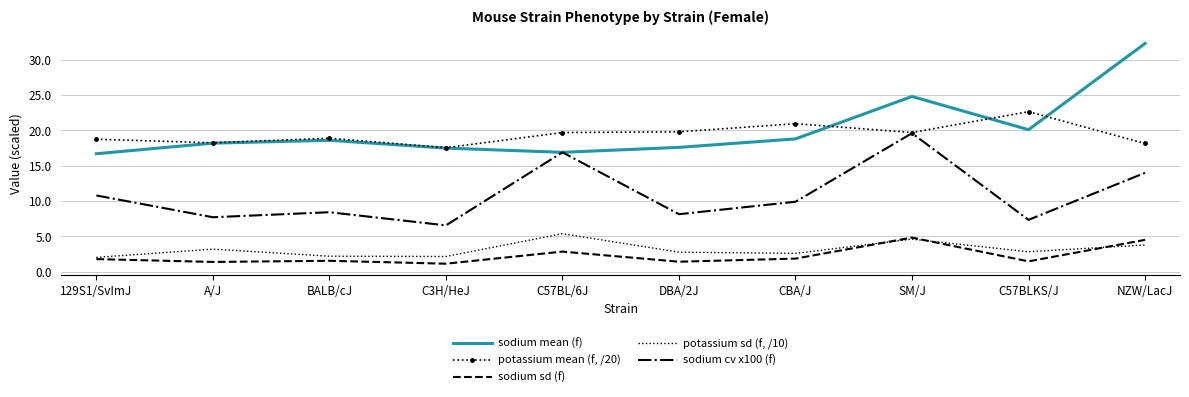

Count the number of categories in the chart.

10